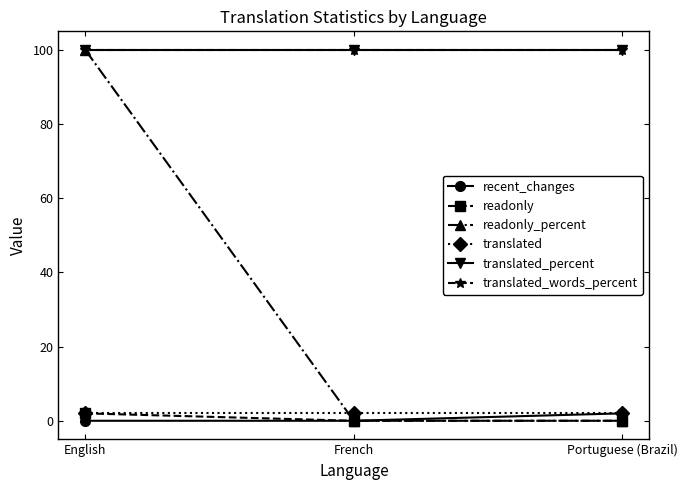

Is this an area chart (filled region under the line)?

No